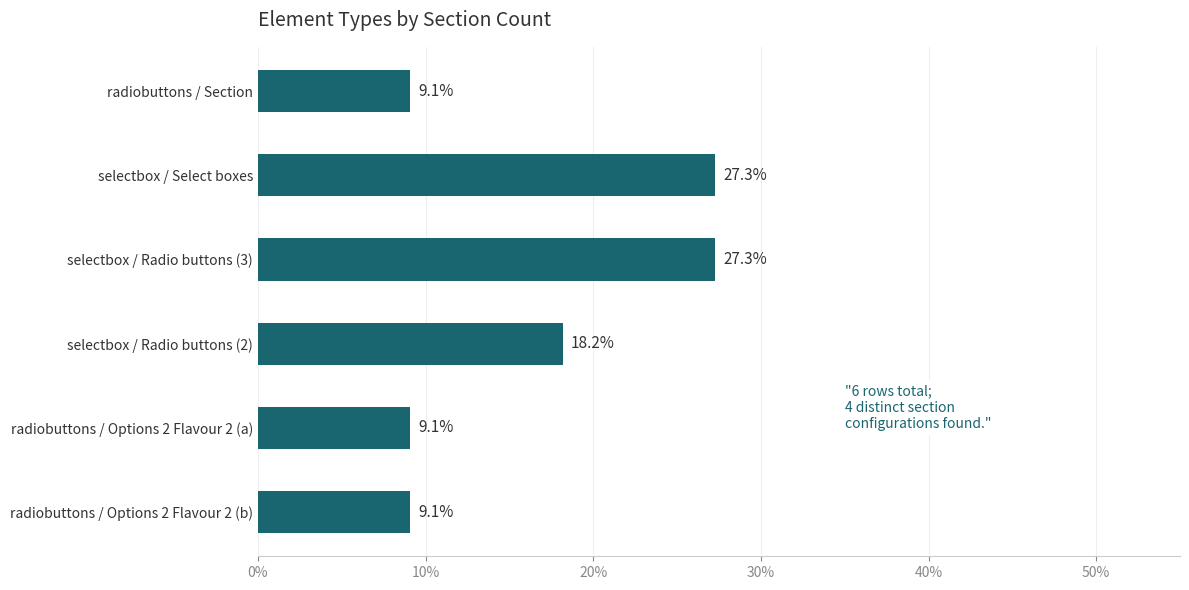

Does the chart contain stacked bars?

No